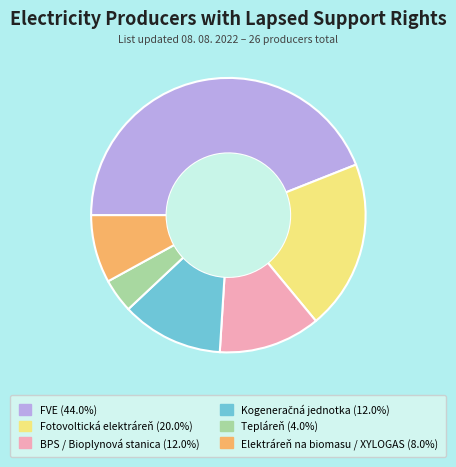

Approximately how many times larger is the value at FVE compared to BPS / Bioplynová stanica?

3.7